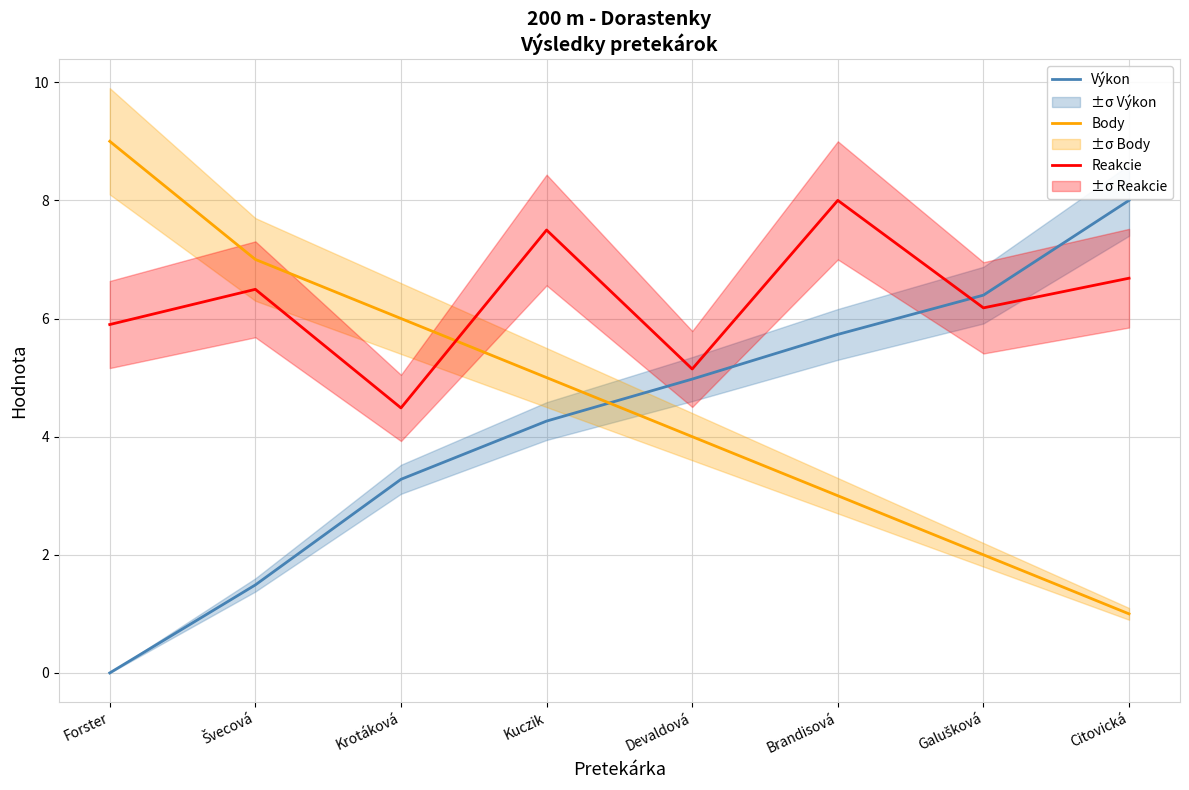

What are all the series names shown in the legend?

Výkon, Body, Reakcie